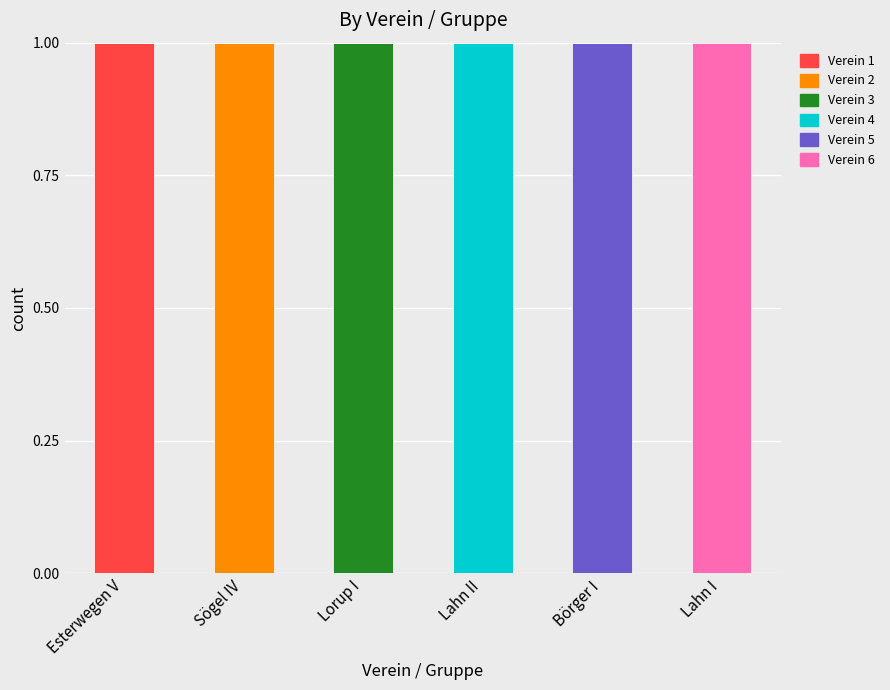

Which category has the highest value in the Verein 1 series?

Esterwegen V